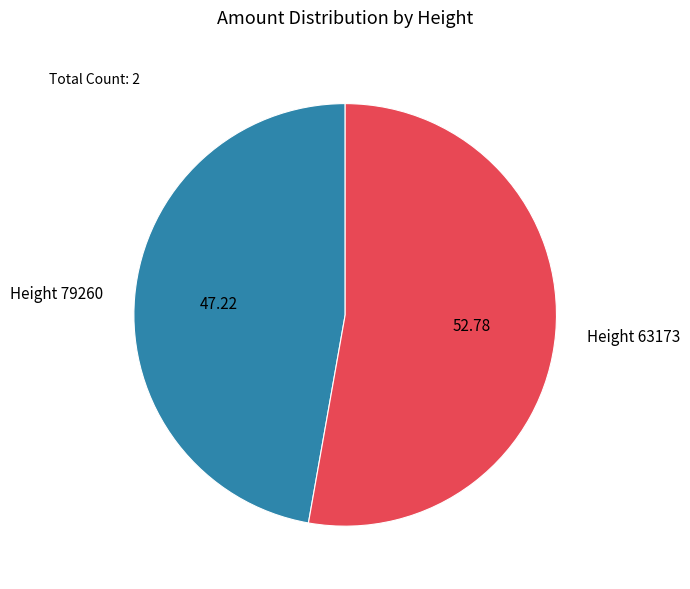

Approximately how many times larger is the value at Height 63173 compared to Height 79260?

1.1